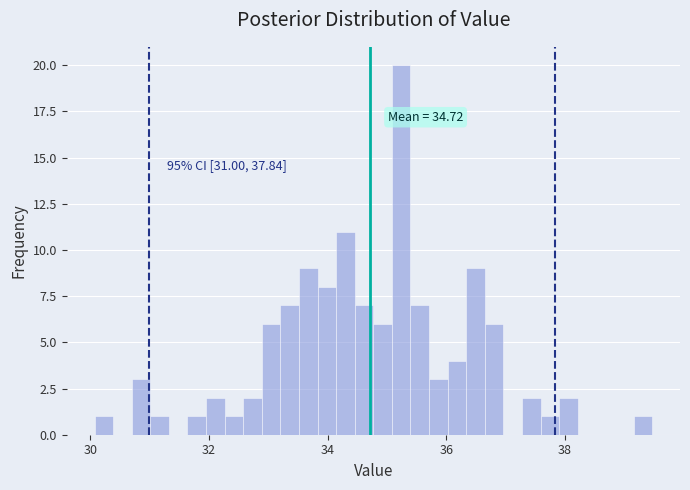

Read against the x-axis, roughly where is the centre of the tallest bar?

35.2